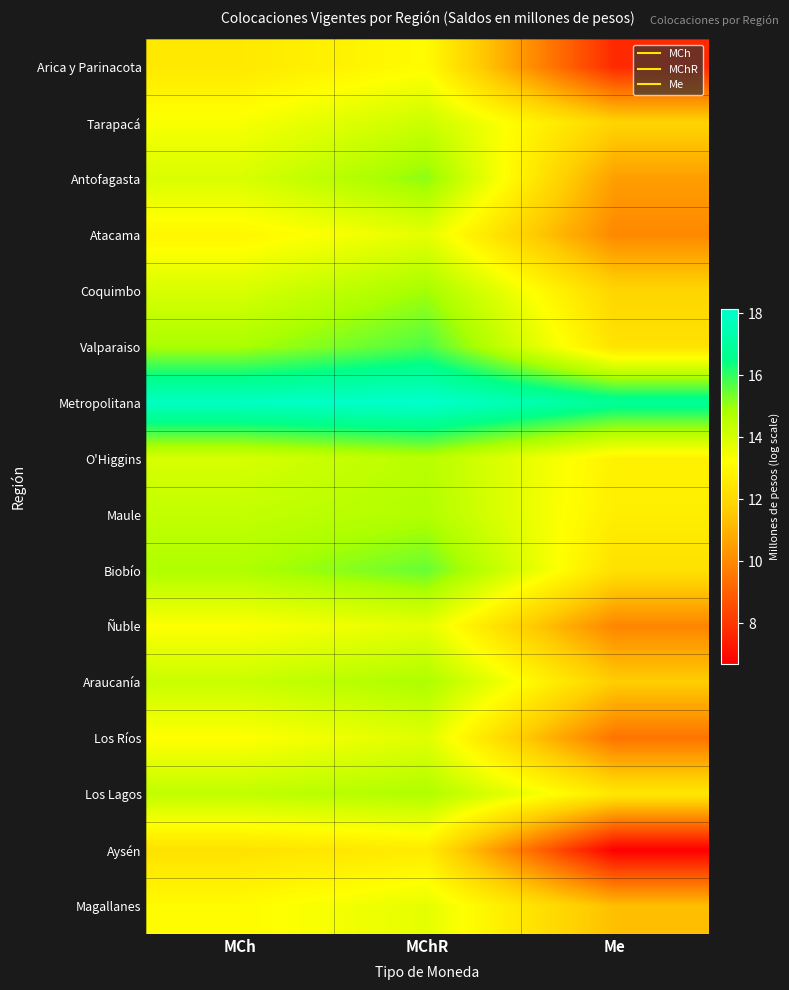

Reading left to right, transcribe all the data shown in this chart.

Arica y Parinacota: MCh=12.5	MChR=13.1	Me=7.7
Tarapacá: MCh=13.3	MChR=14.2	Me=11.9
Antofagasta: MCh=13.9	MChR=15.1	Me=10.5
Atacama: MCh=12.9	MChR=13.7	Me=10.0
Coquimbo: MCh=14.0	MChR=14.9	Me=11.9
Valparaiso: MCh=14.8	MChR=15.7	Me=12.3
Metropolitana: MCh=17.9	MChR=18.1	Me=16.8
O'Higgins: MCh=14.0	MChR=14.6	Me=12.8
Maule: MCh=14.4	MChR=14.7	Me=12.7
Biobío: MCh=14.7	MChR=15.5	Me=12.3
Ñuble: MCh=13.2	MChR=13.7	Me=9.9
Araucanía: MCh=14.3	MChR=14.8	Me=11.6
Los Ríos: MCh=13.2	MChR=13.8	Me=9.5
Los Lagos: MCh=14.4	MChR=14.7	Me=12.5
Aysén: MCh=12.3	MChR=12.6	Me=6.7
Magallanes: MCh=13.1	MChR=13.7	Me=11.3